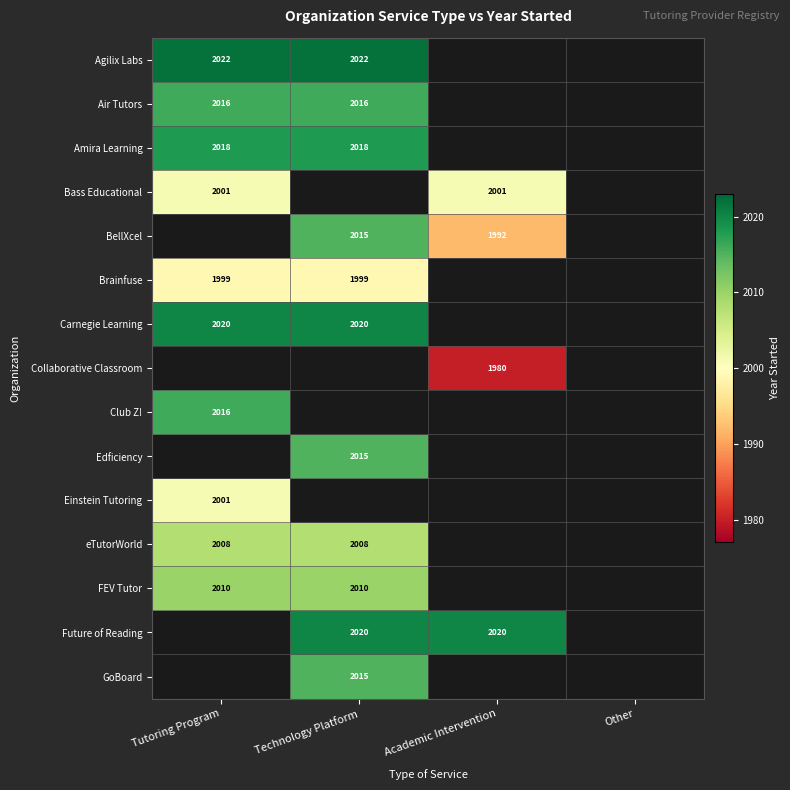

The Einstein Tutoring series shows 609 at Tutoring Program. True or false?

False